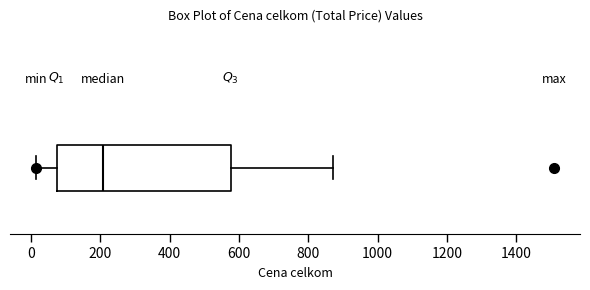

Where does the right whisker of the box end on the x-axis? The values are not printed on the chart, so give them approximately, as read against the axis.

880